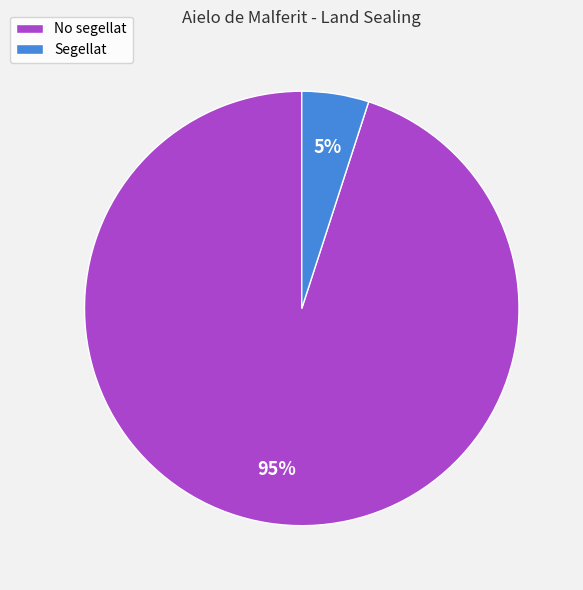

What is the majority slice?

No segellat